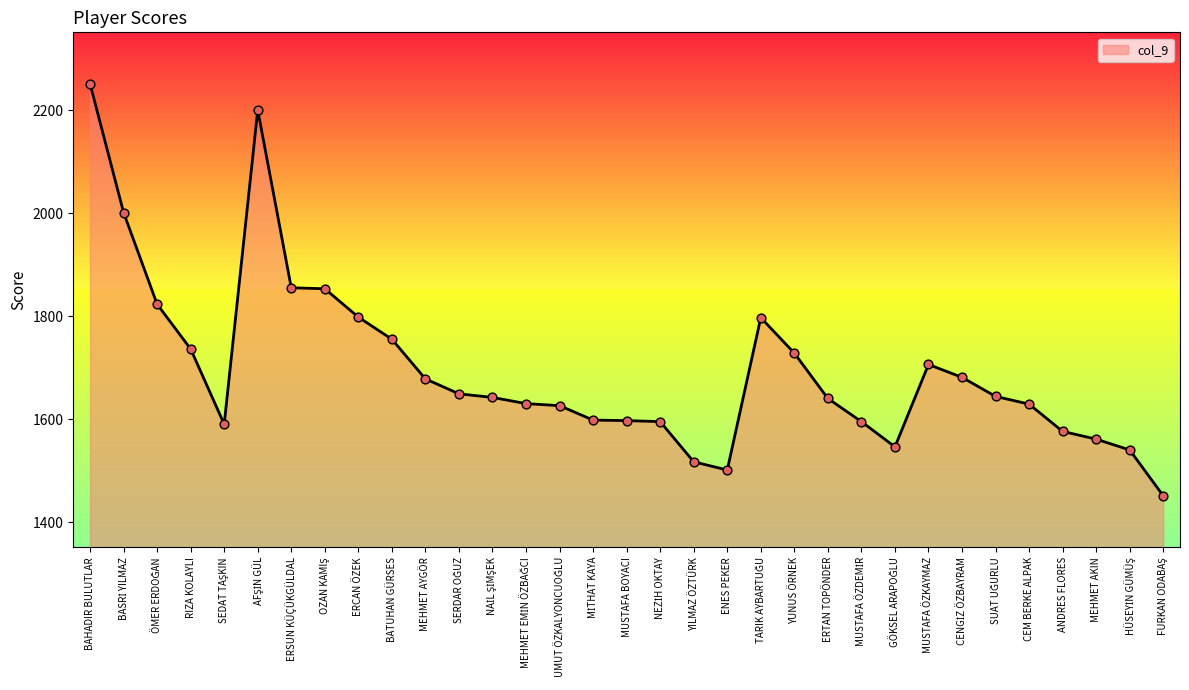

Read the value at BAHADIR BULUTLAR, to the nearest 100.

2300